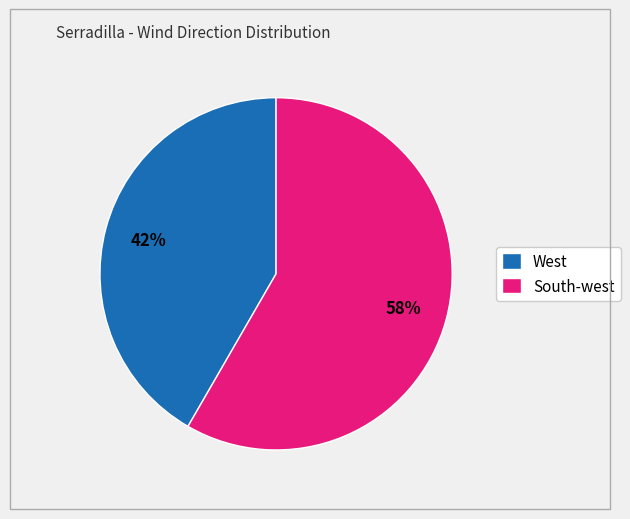

How many segments does this pie chart have?

2